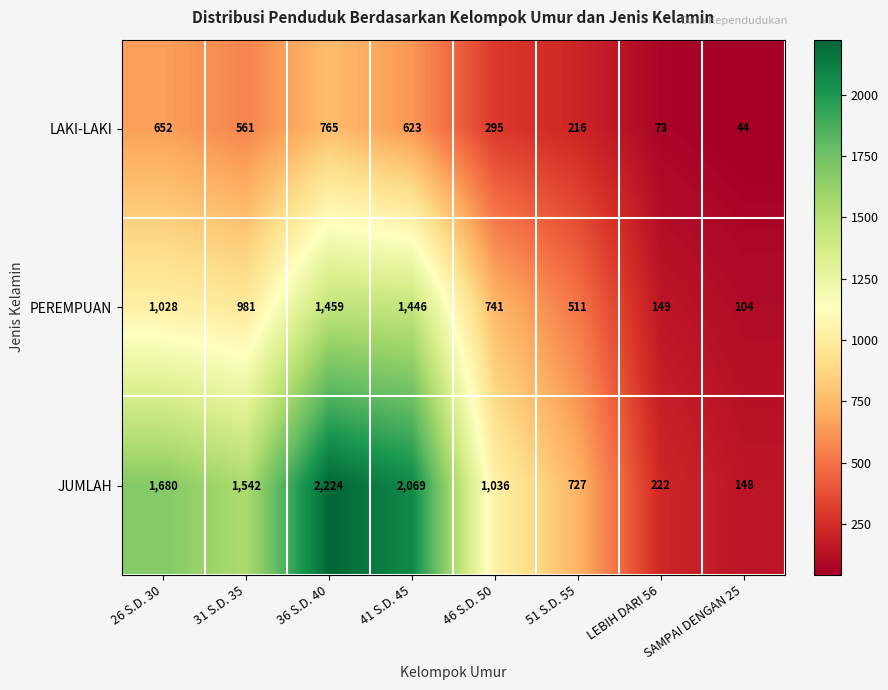

At how many categories does at least one series exceed 73?

8